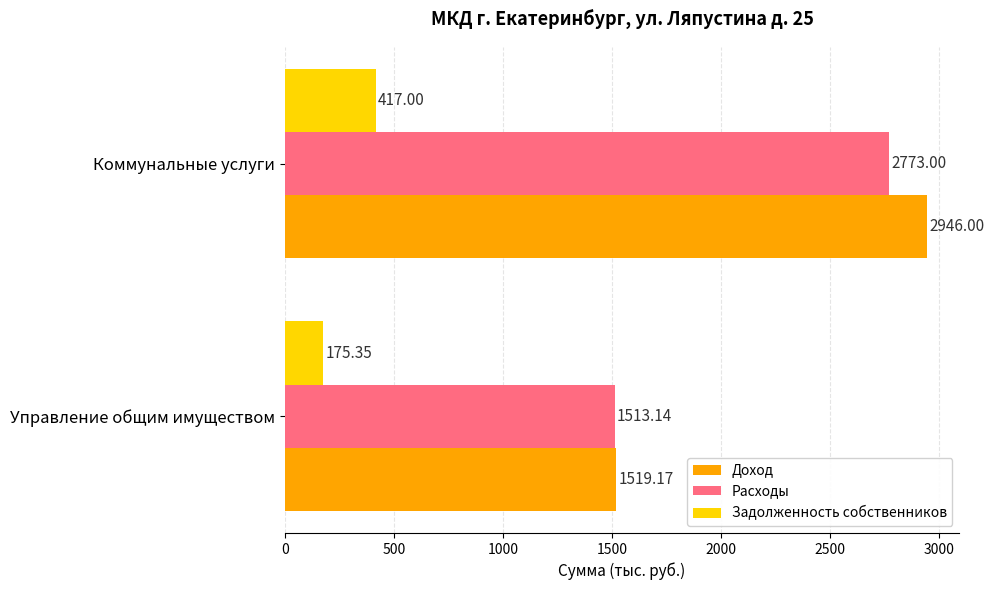

At how many categories does at least one series exceed 718?

2